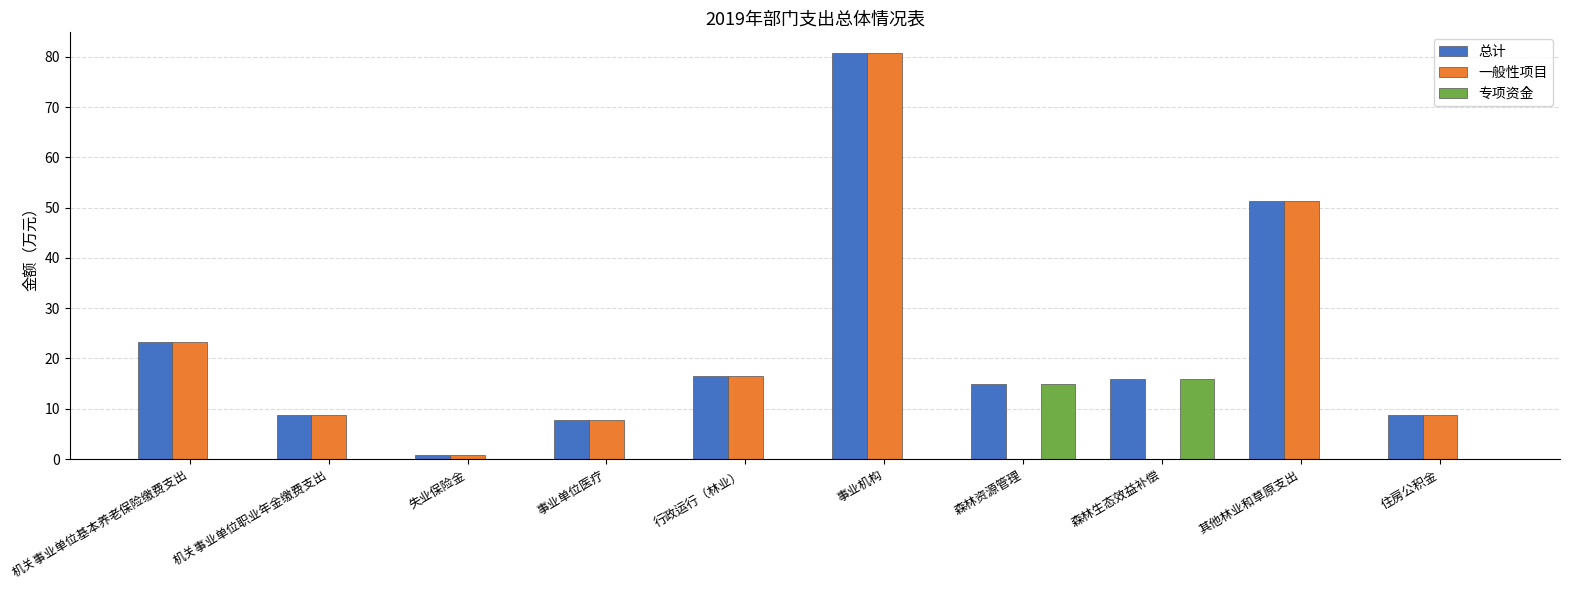

At which category is the sum across all series the highest?

事业机构